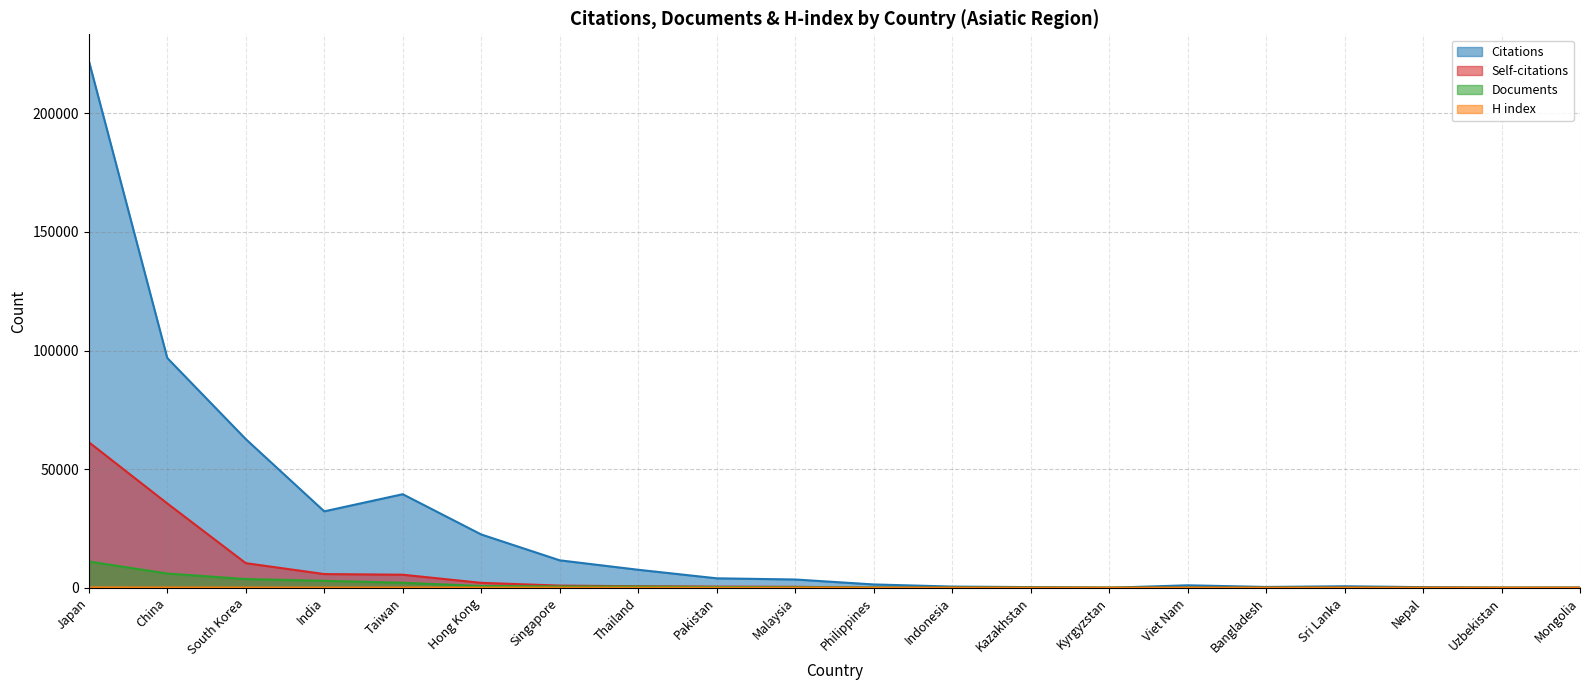

True or false: Documents and H index intersect in this chart.

False